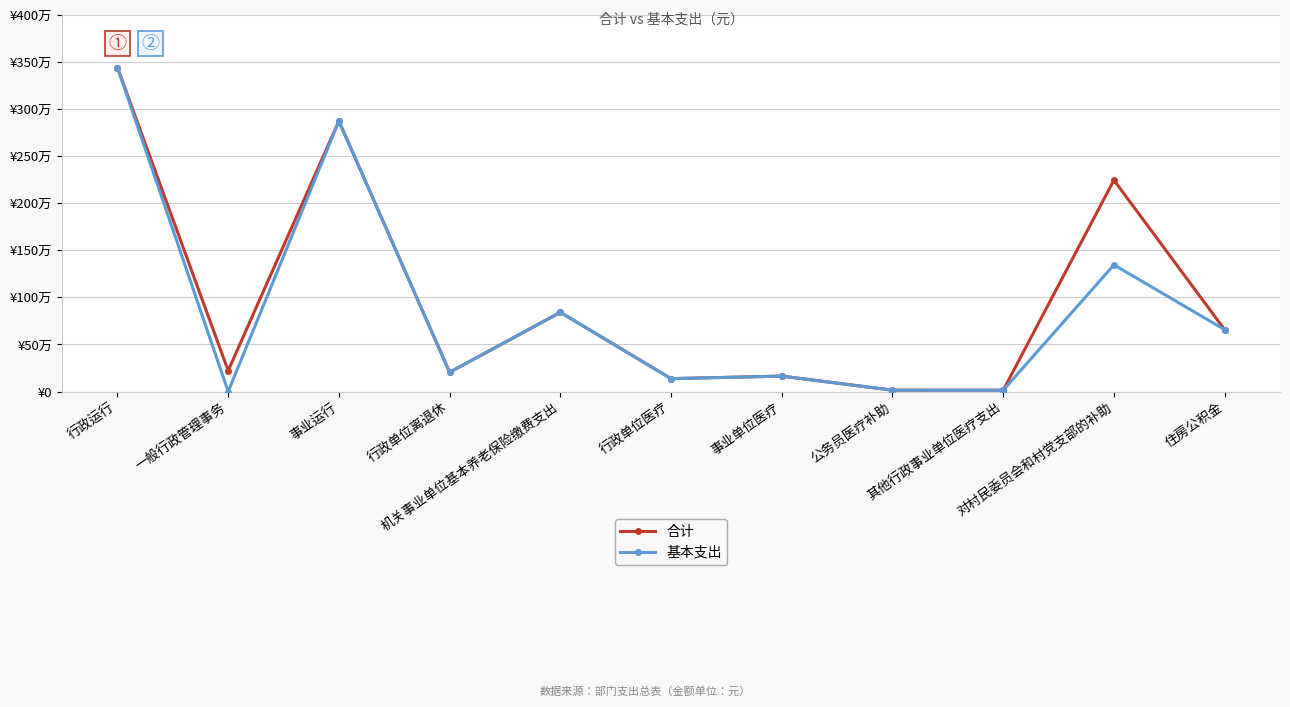

Is it true that 基本支出 equals 23363.5 at 其他行政事业单位医疗支出?

False